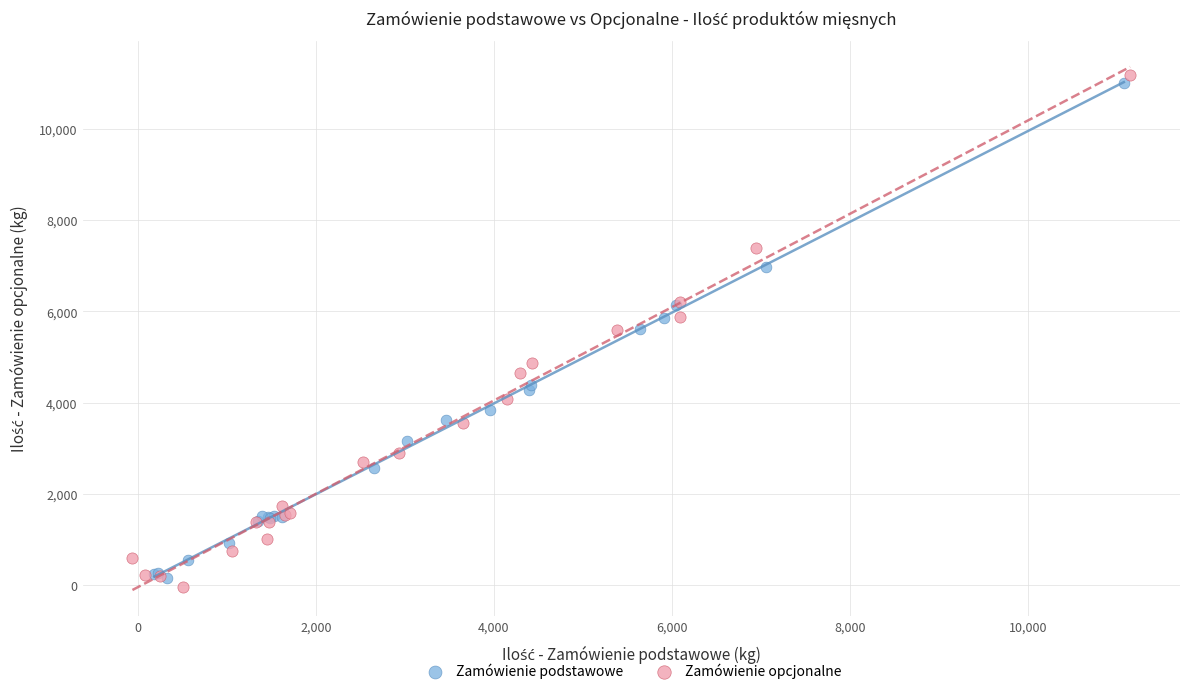

Which series has the largest Y range (max minus min)?

Zamówienie opcjonalne